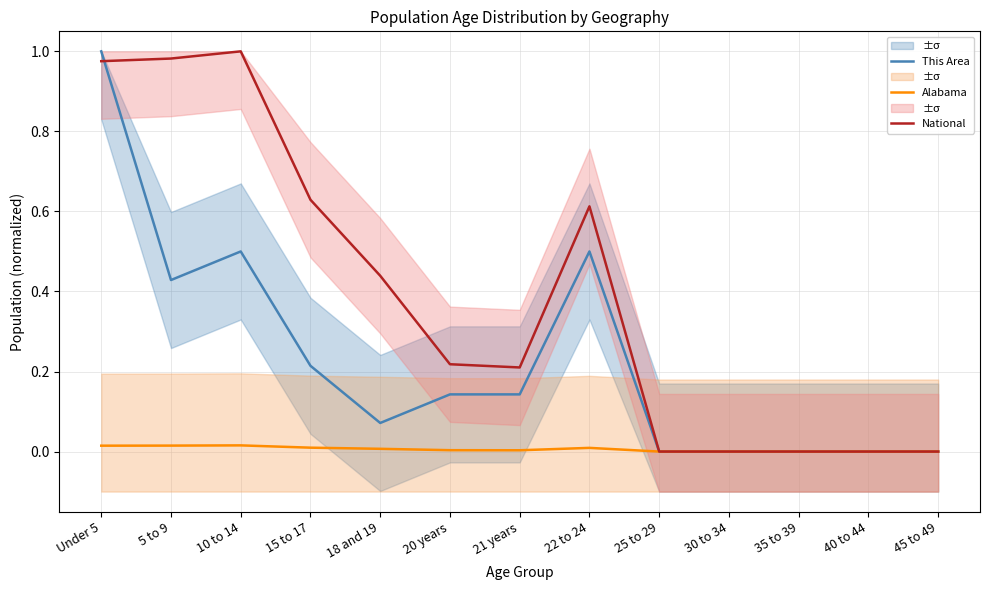

Reading left to right, list all the values displayed in this chart.

This Area: 1.0	0.4	0.5	0.2	0.1	0.1	0.1	0.5	0.0	0.0	0.0	0.0	0.0
Alabama: 0.0	0.0	0.0	0.0	0.0	0.0	0.0	0.0	0.0	0.0	0.0	0.0	0.0
National: 1.0	1.0	1.0	0.6	0.4	0.2	0.2	0.6	0.0	0.0	0.0	0.0	0.0